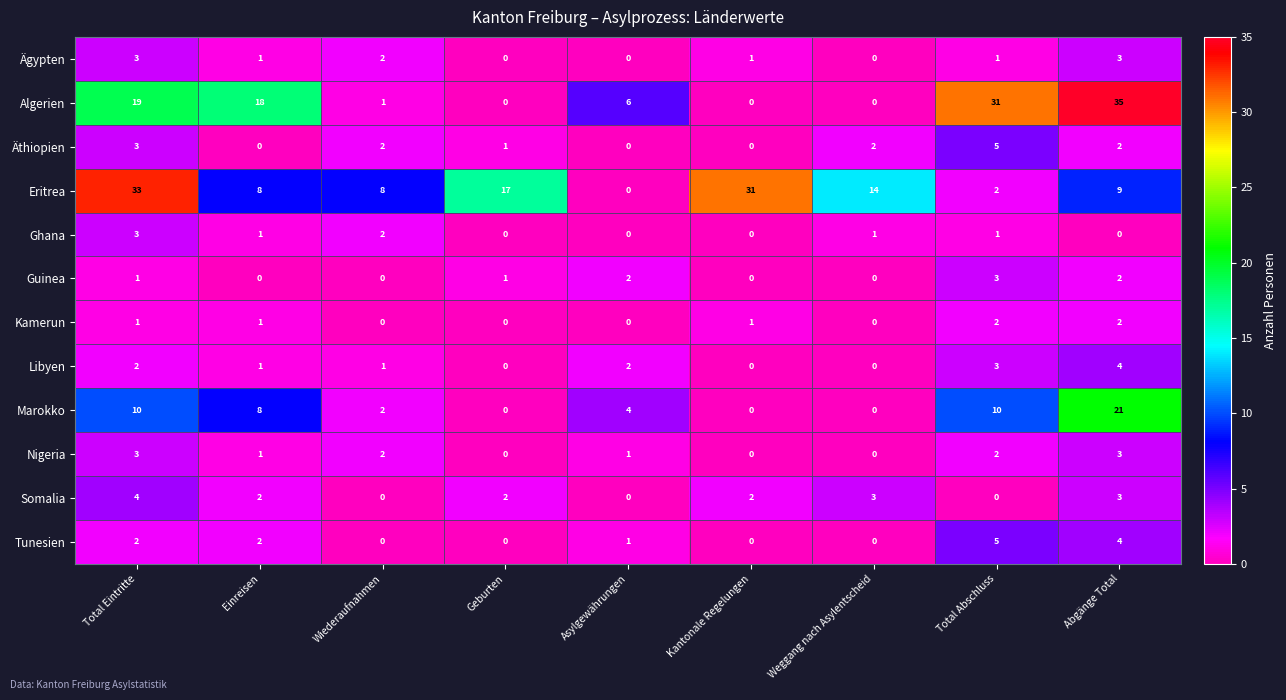

How many series are shown in this chart?

12